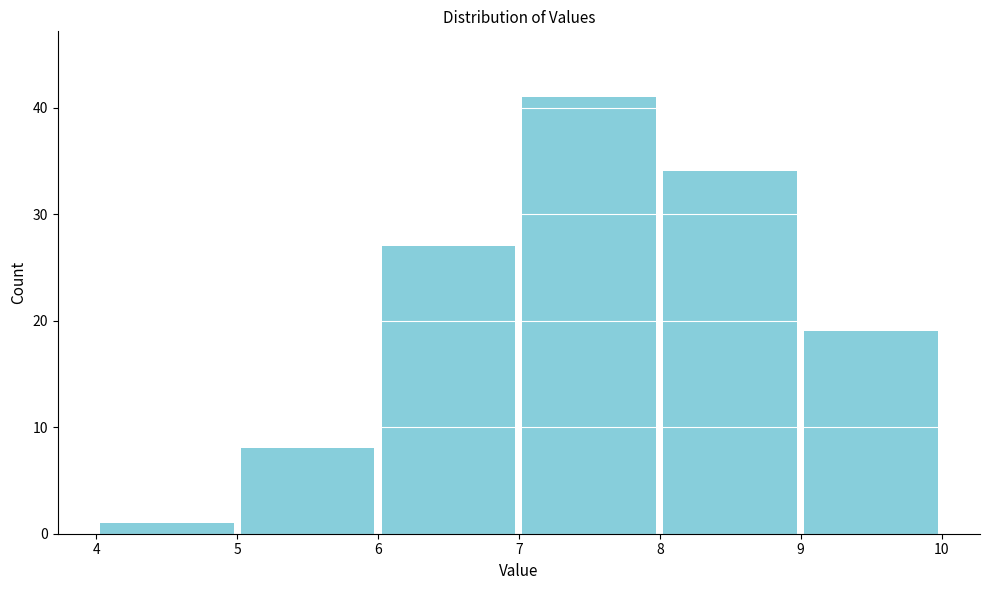

Reading left to right, list every bar in this chart as the range it spans on the x-axis followed by its height. The values are not printed on the chart, so give them approximately, as read against the axis.

4 to 5: 1
5 to 6: 8
6 to 7: 27
7 to 8: 41
8 to 9: 34
9 to 10: 19